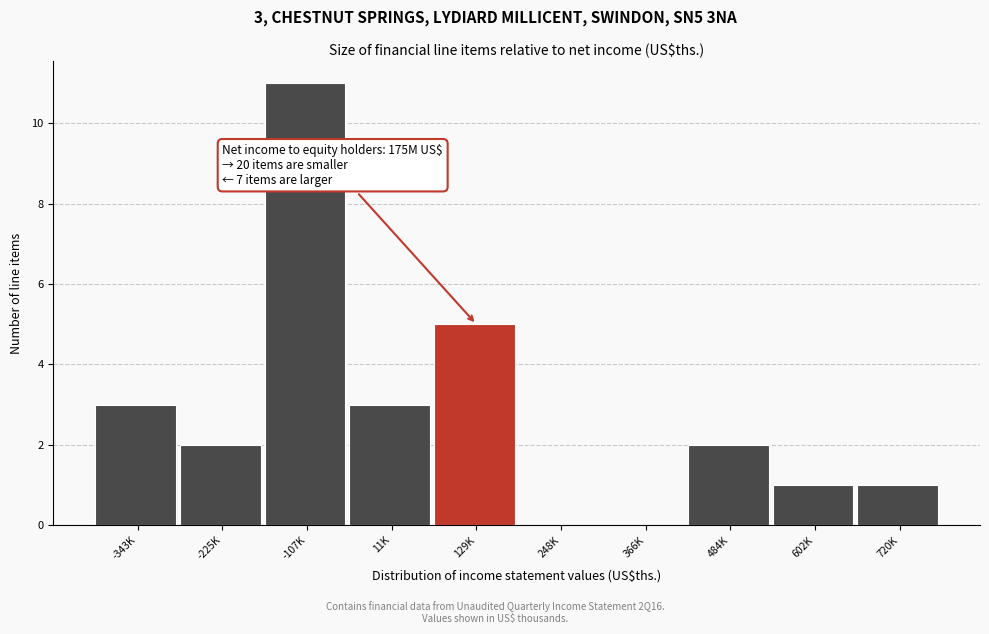

Reading right to left, list all the values displayed in this chart.

720K=1	602K=1	484K=2	366K=0	248K=0	129K=5	11K=3	-107K=11	-225K=2	-343K=3